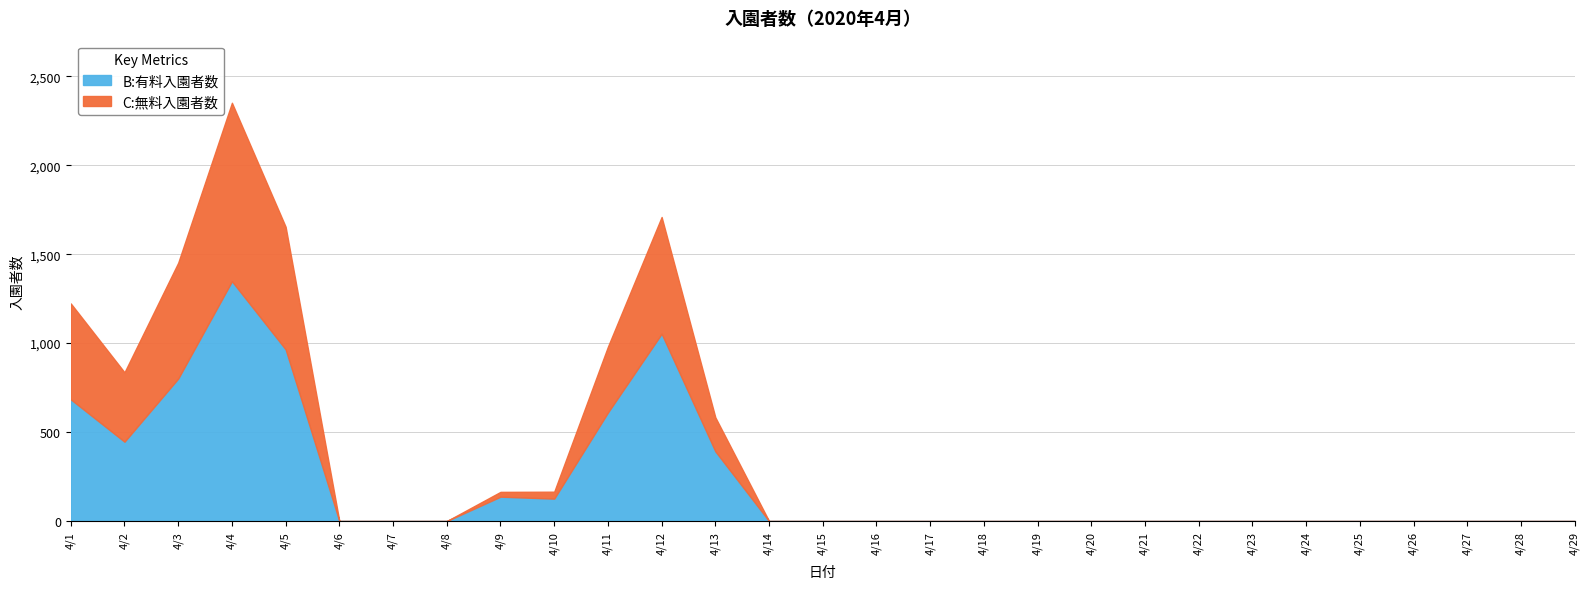

List the labels in order of B:有料入園者数 value, smallest first.

4/6, 4/7, 4/8, 4/14, 4/15, 4/16, 4/17, 4/18, 4/19, 4/20, 4/21, 4/22, 4/23, 4/24, 4/25, 4/26, 4/27, 4/28, 4/29, 4/10, 4/9, 4/13, 4/2, 4/11, 4/1, 4/3, 4/5, 4/12, 4/4